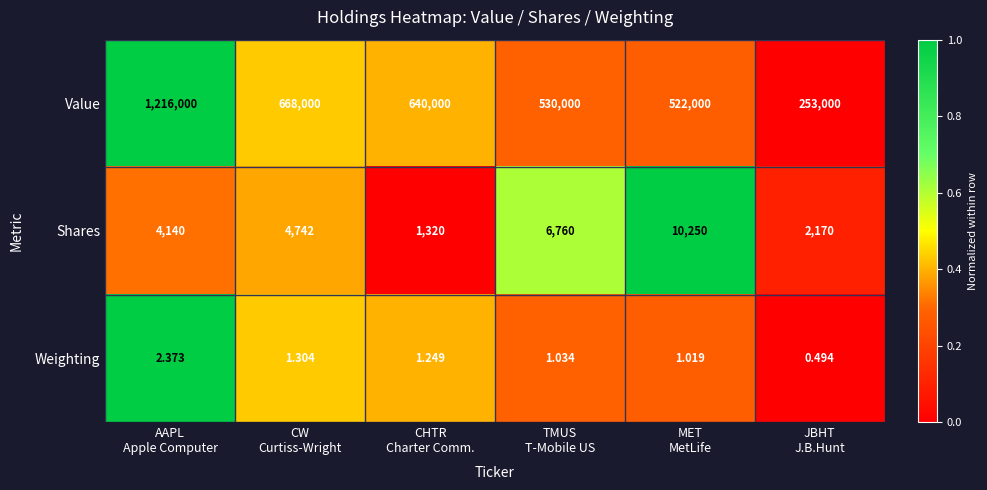

Which series has the largest total across all categories?

Value